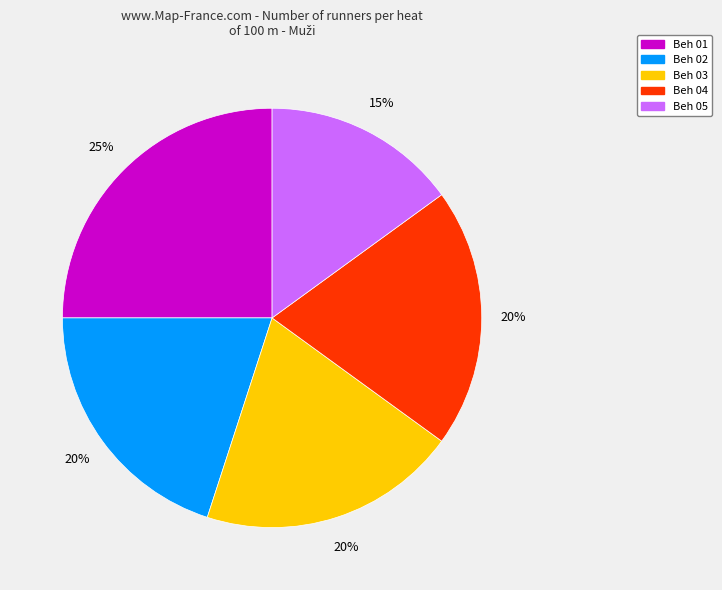

To the nearest percent, what is the average slice percentage?

20%